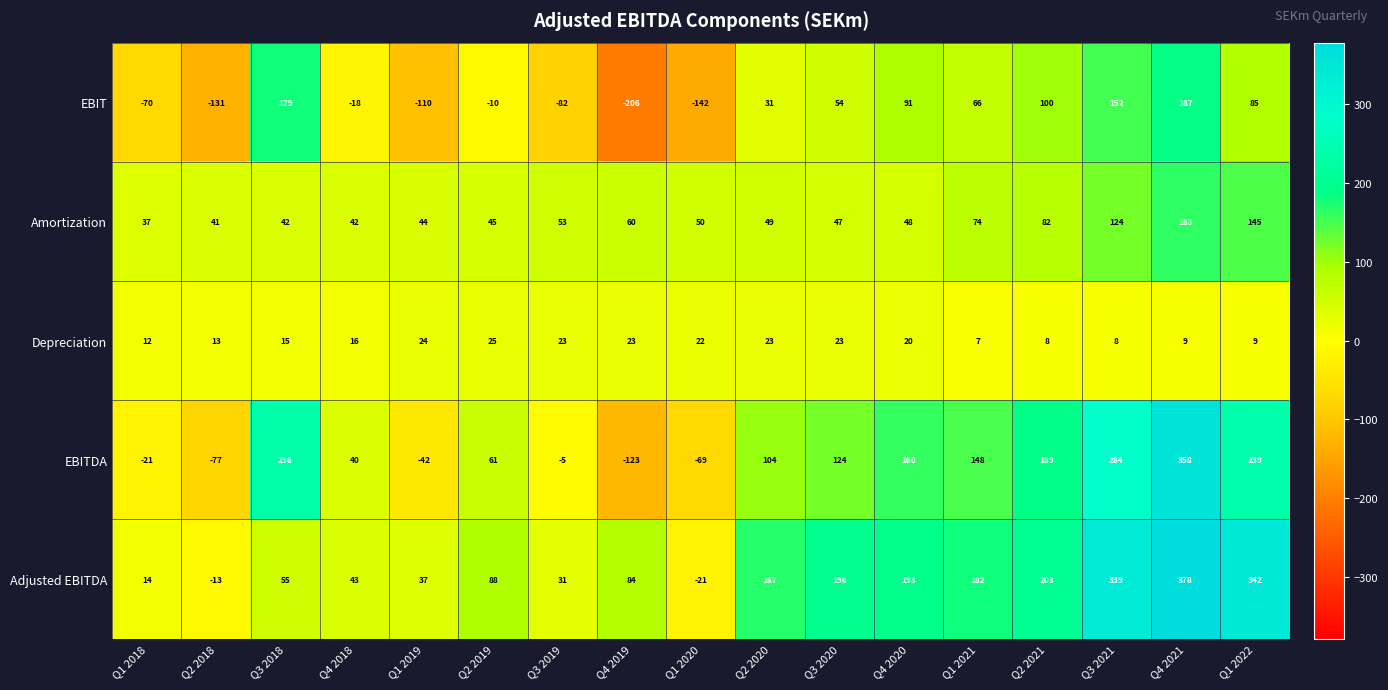

Where is Adjusted EBITDA nearest to the value 178?

Q1 2021